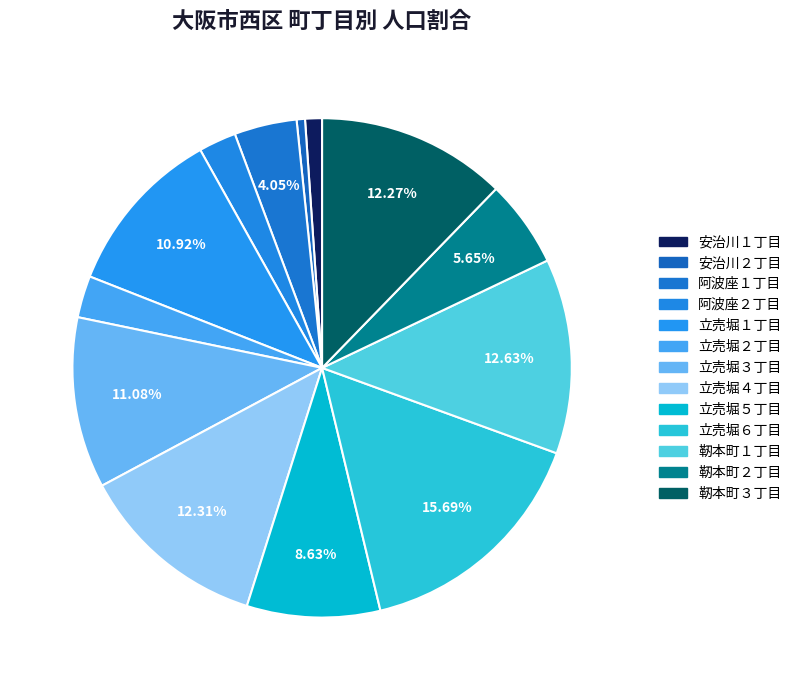

What percentage is the 靭本町２丁目 slice, to the nearest percent?

6%